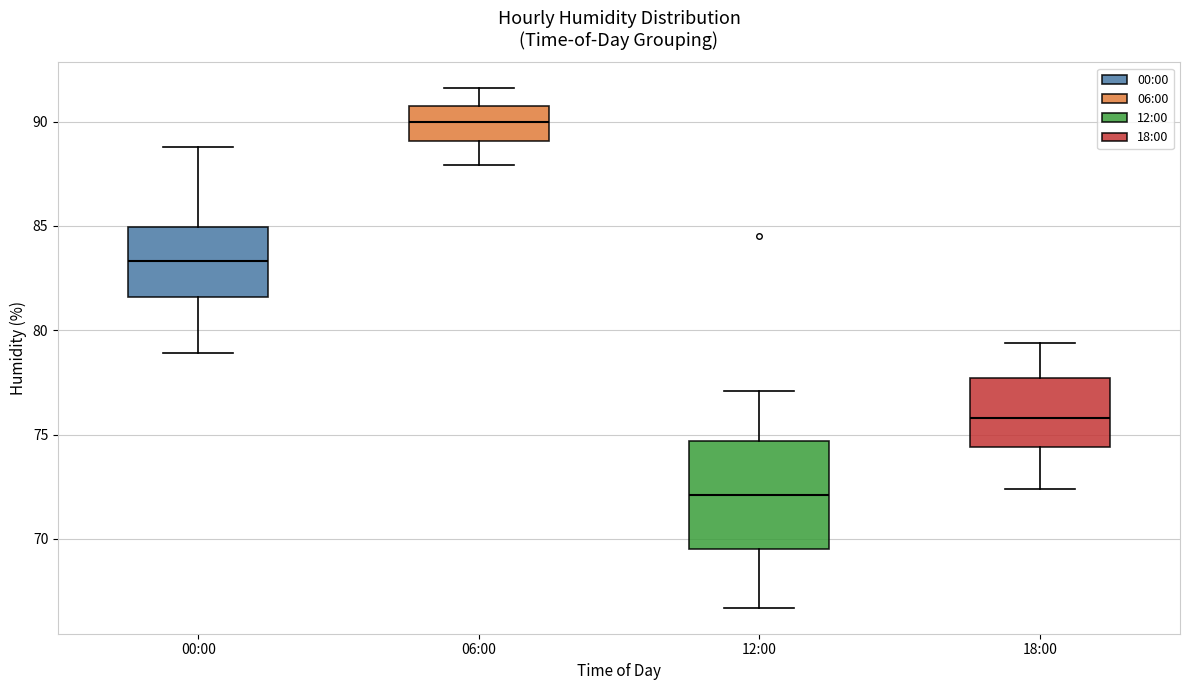

Comparing the boxes themselves (not the whiskers), which one is the tallest?

12:00